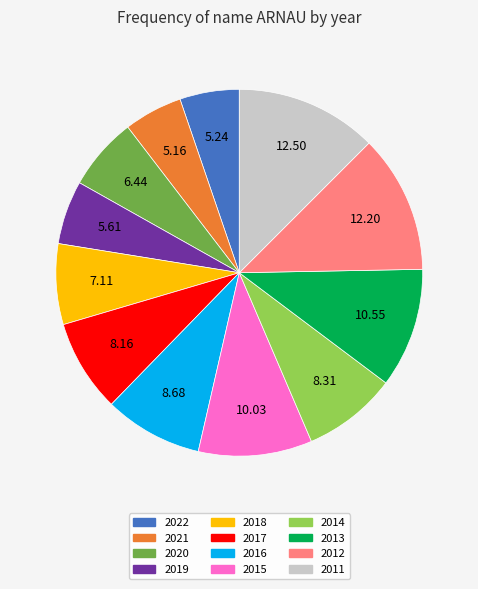

Is the sum of 2019 and 2014 greater than half?

No